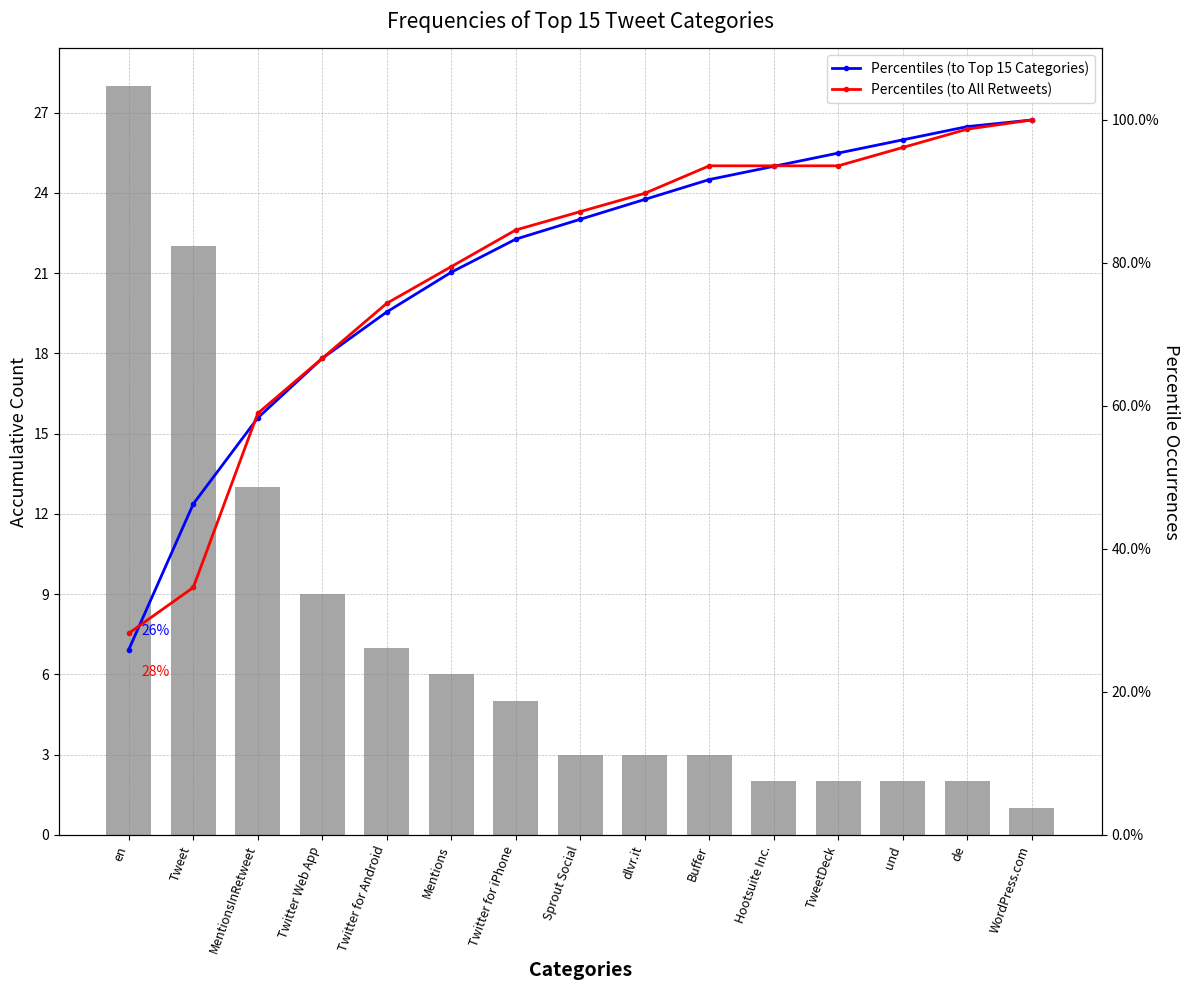

The Percentiles (to All Retweets) series shows 140.1 at de. True or false?

False